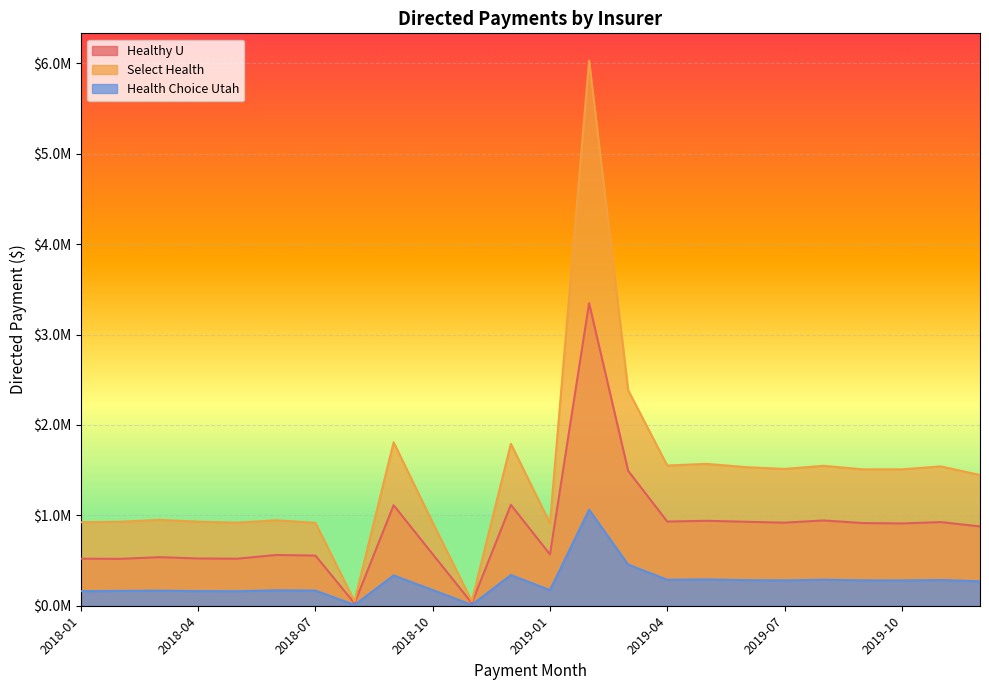

What is the label of the 12th point from the right?

2019-01